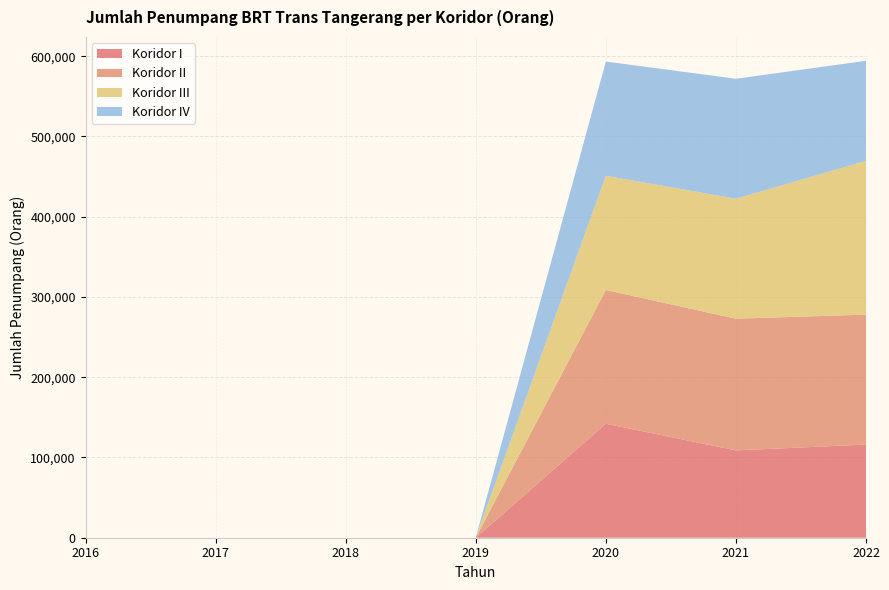

Reading left to right, extract all data points from this chart.

Koridor I: 0	0	0	0	142059	108821	116107
Koridor II: 0	0	0	0	166616	164105	161902
Koridor III: 0	0	0	0	142328	149494	191589
Koridor IV: 0	0	0	0	142328	149494	124683